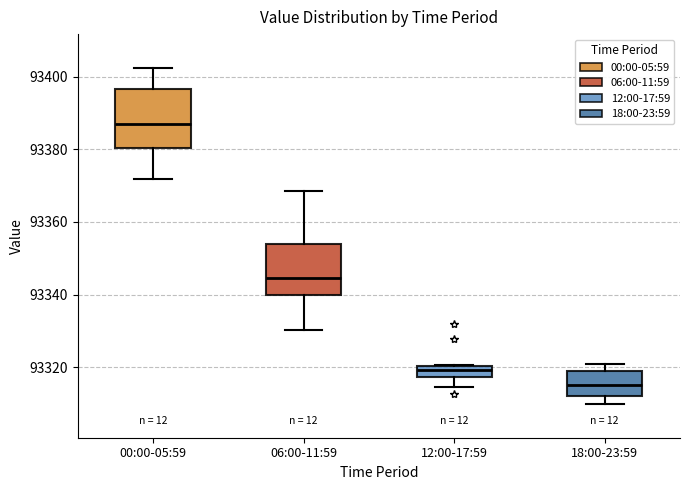

Comparing the boxes themselves (not the whiskers), which one is the tallest?

00:00-05:59